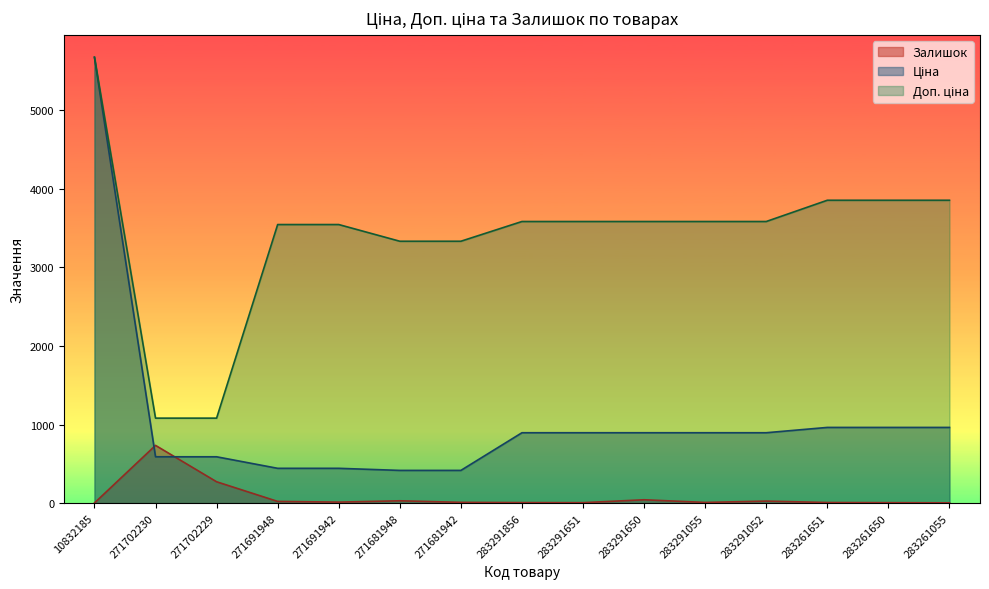

True or false: Залишок has a value of 161.8 at 271702229.

False